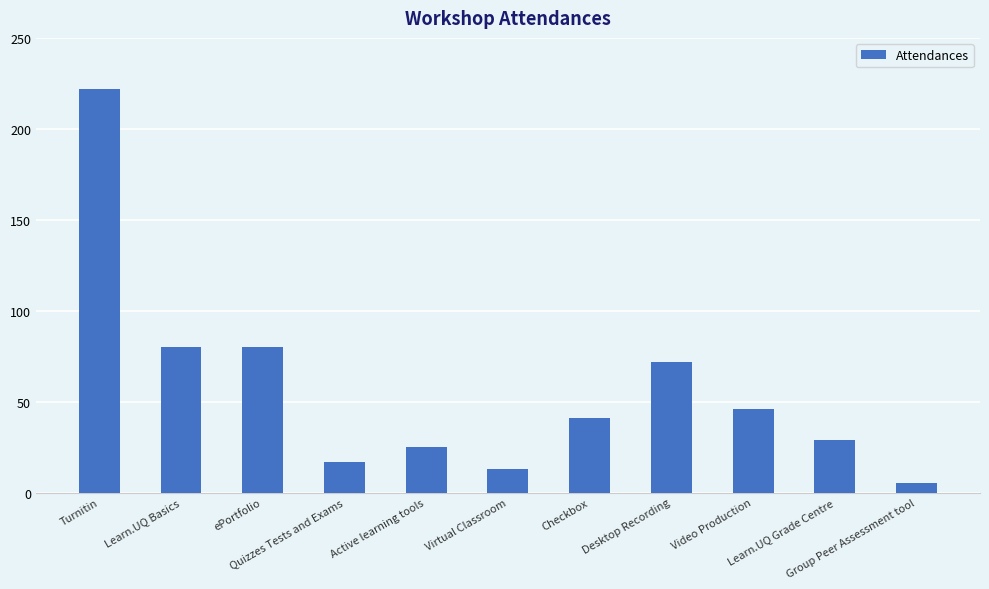

Is it true that the value at Active learning tools is 42?

False